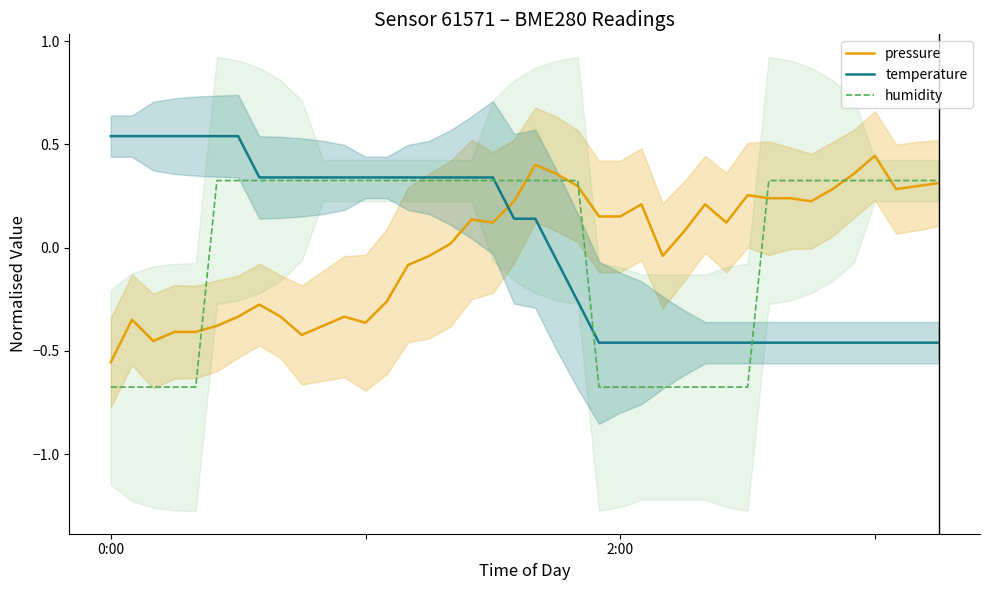

At how many categories does at least one series exceed 0?

39